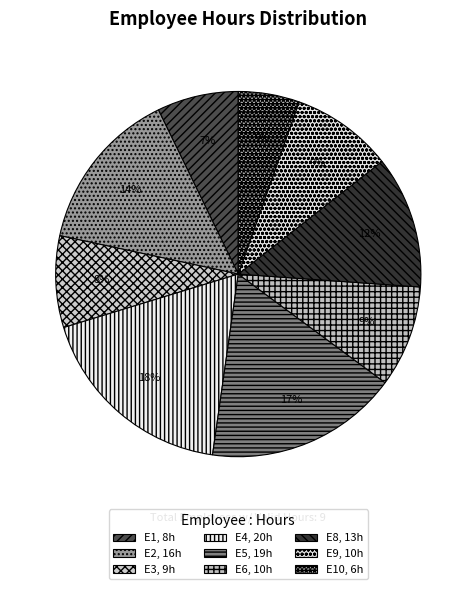

How many segments does this pie chart have?

9